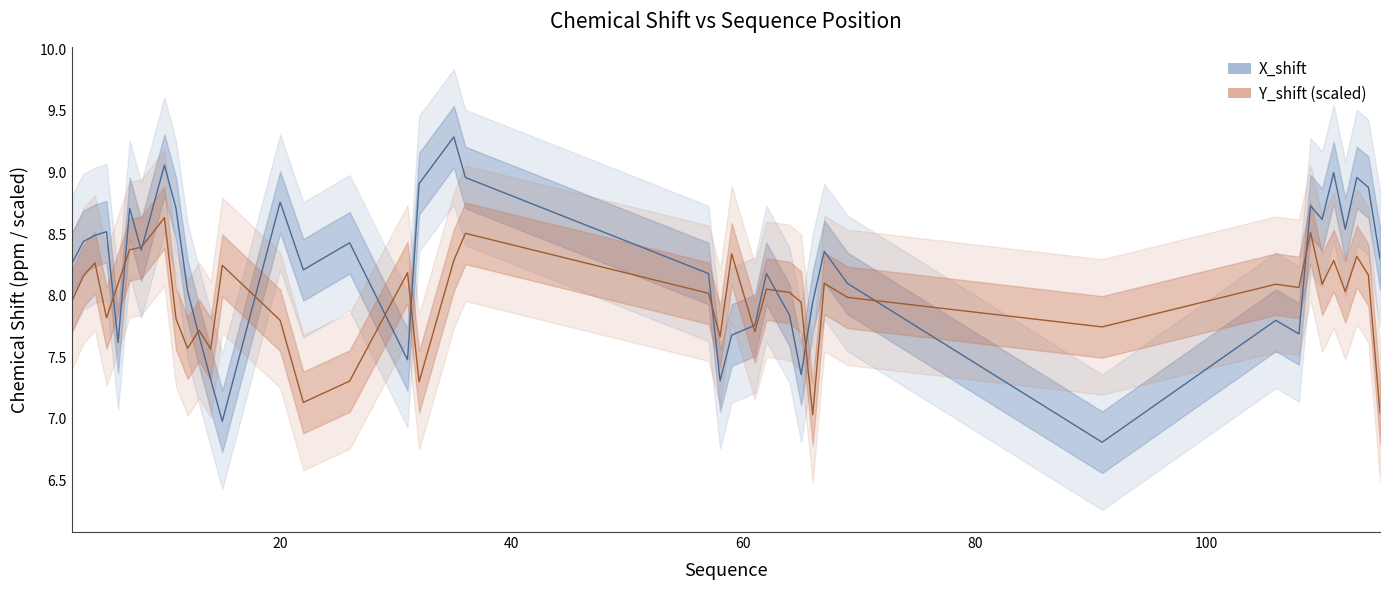

The value of Y_shift at 115 is 3.8. True or false?

False